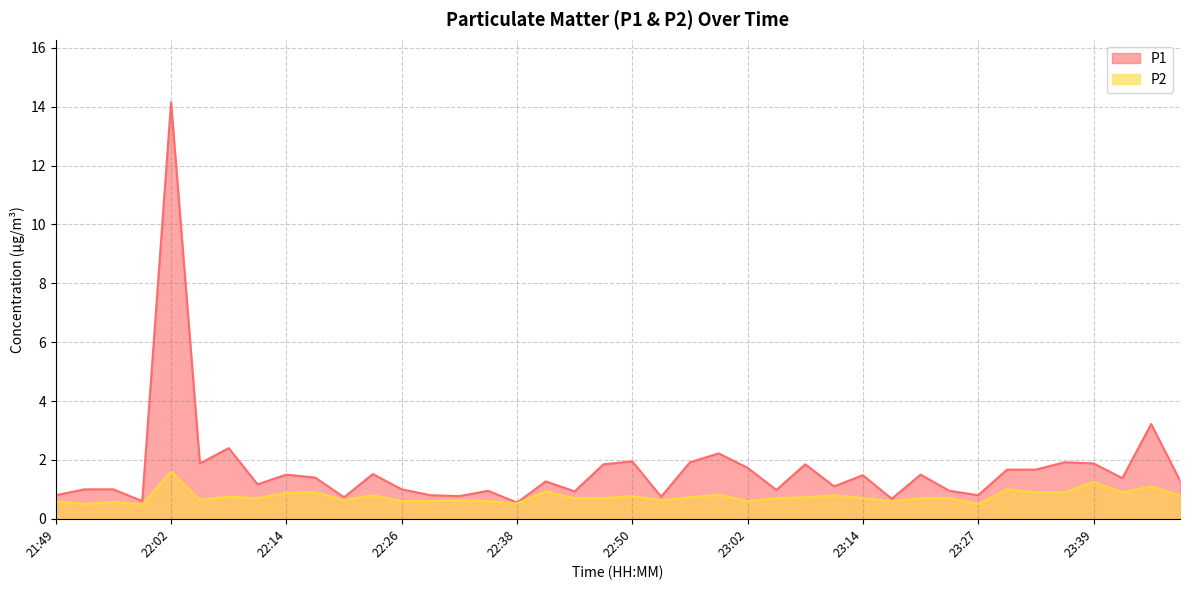

What position from the right is 23:08?

14